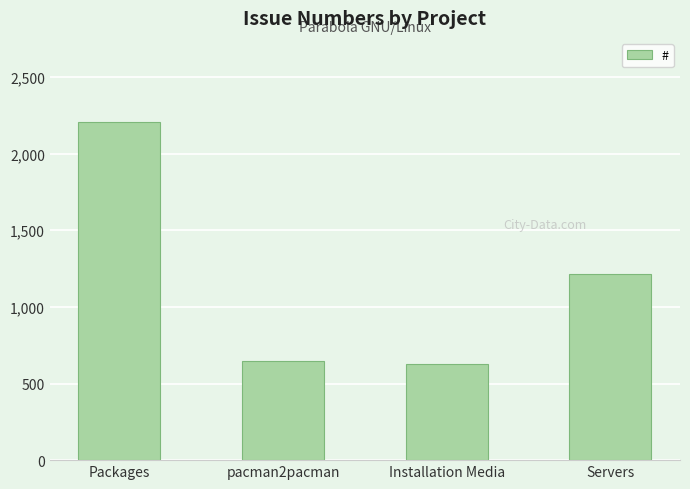

What is the minimum value shown in the chart?

626